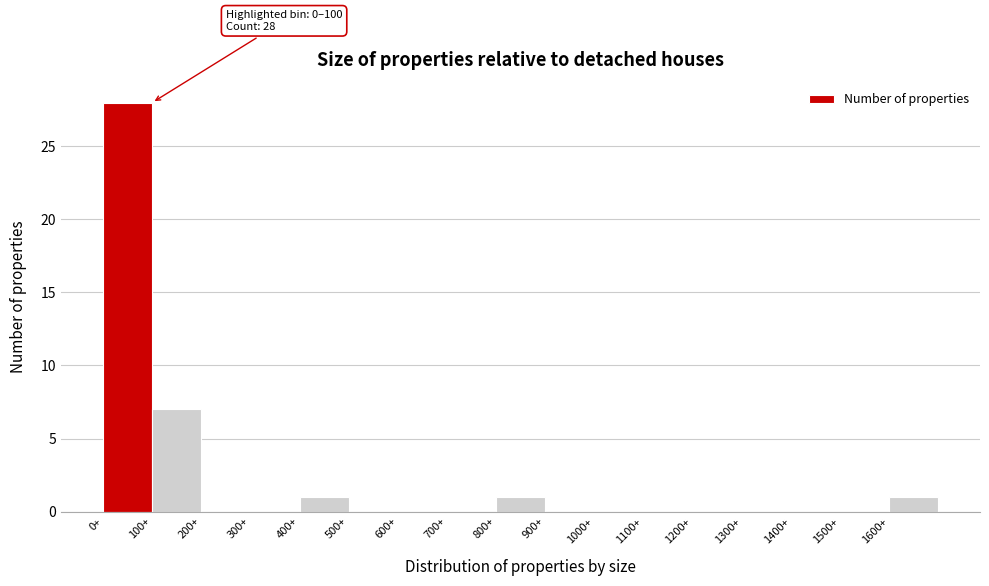

Over which range of the x-axis is the bar tallest?

0 to 100